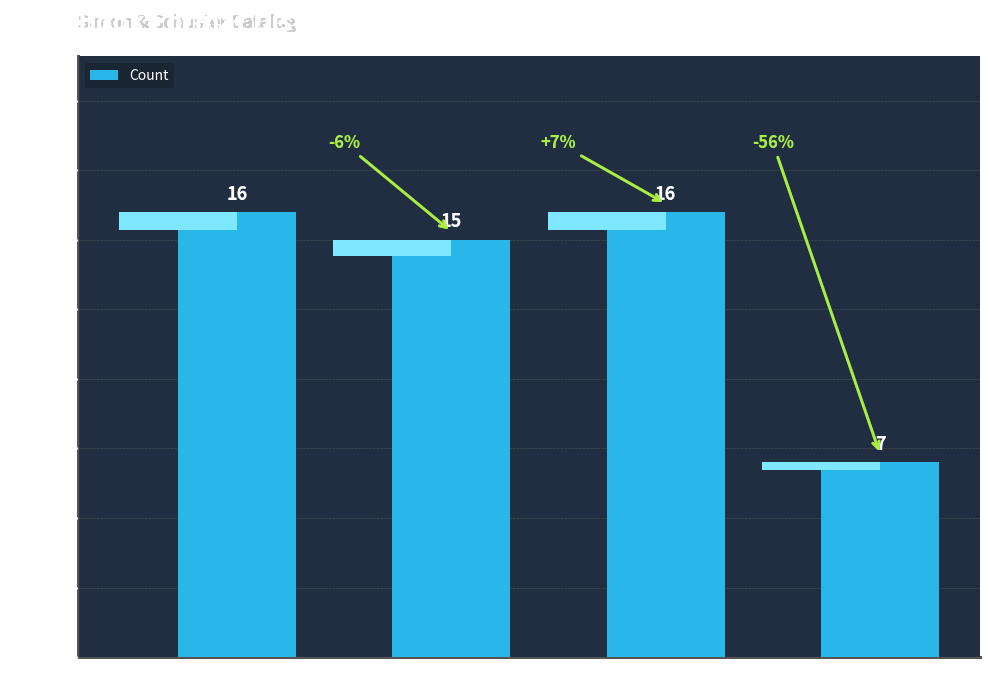

Are the bars grouped side by side (vs. stacked)?

No